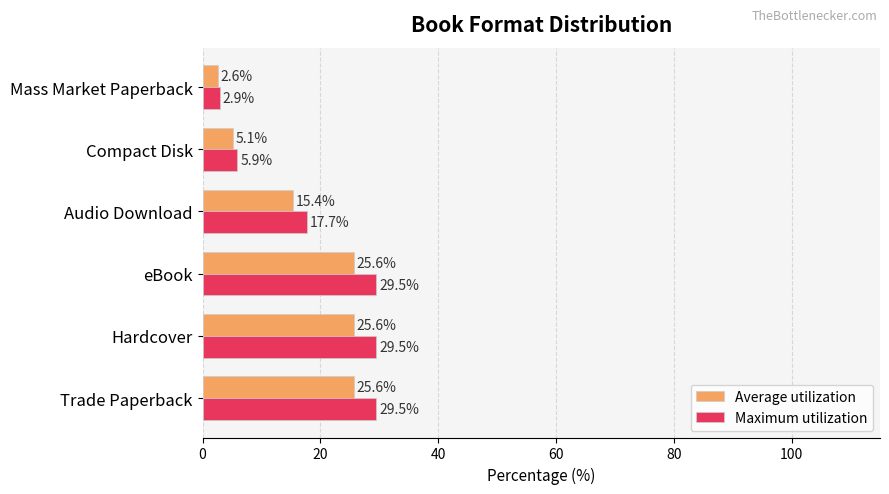

Rank the series by their average value, from lowest to highest.

Average utilization, Maximum utilization